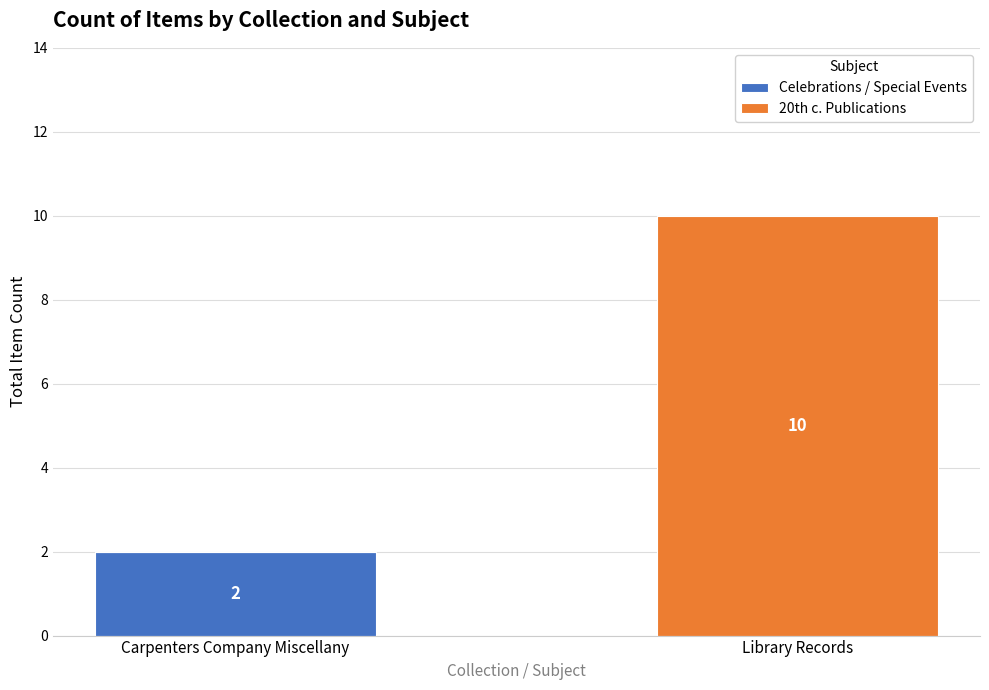

At which category is the sum across all series the highest?

Library Records